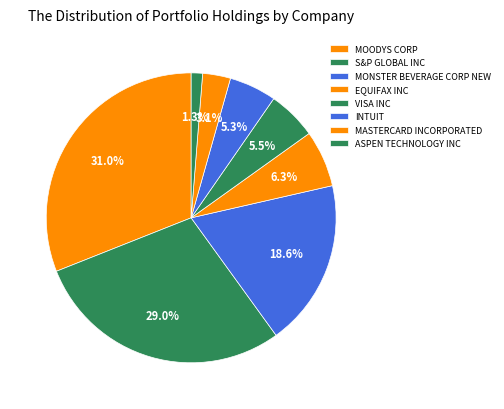

How many segments does this pie chart have?

8